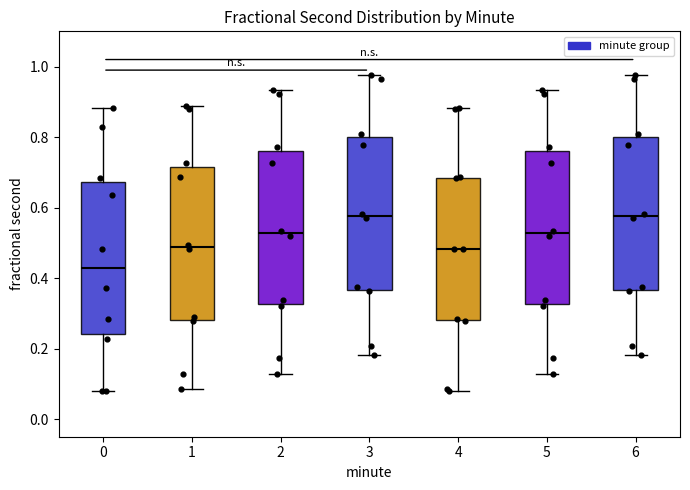

Where is the upper edge of the box at x = 1 on the y-axis? The values are not printed on the chart, so give them approximately, as read against the axis.

0.72